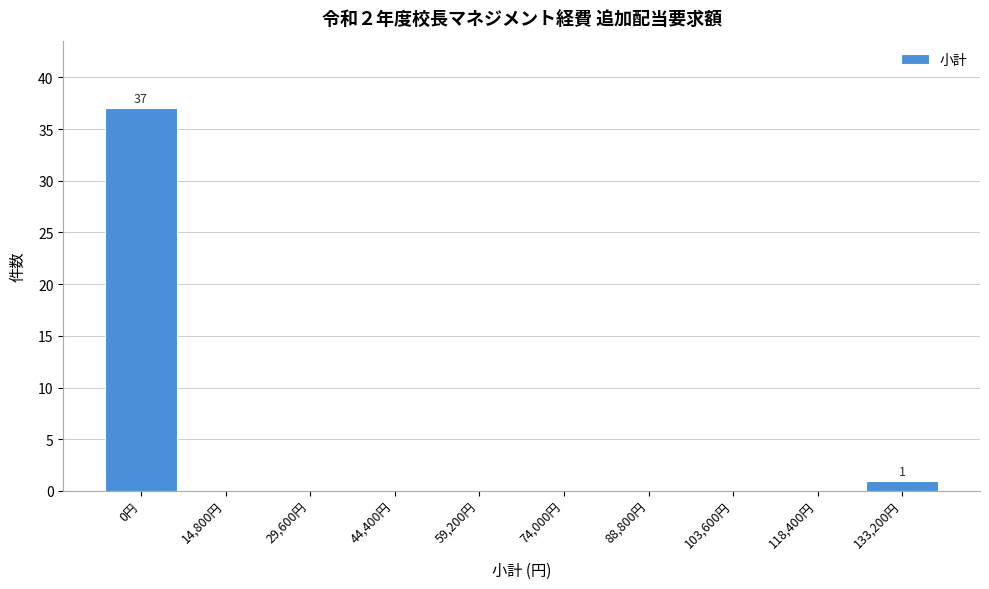

Reading left to right, list all the values displayed in this chart.

0円=37	14,800円=0	29,600円=0	44,400円=0	59,200円=0	74,000円=0	88,800円=0	103,600円=0	118,400円=0	133,200円=1